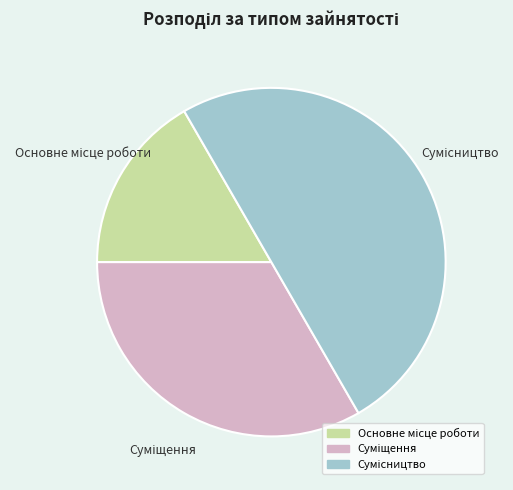

What portion of the pie excludes Сумісництво?

50.0%